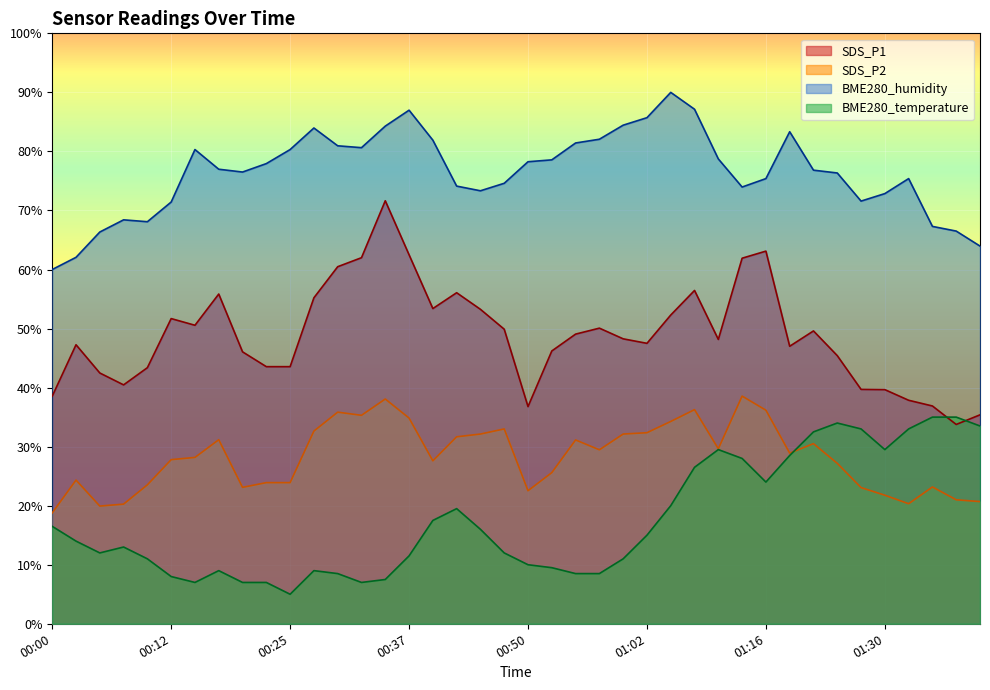

Is the value of SDS_P2 at 00:00 greater than the value of BME280_humidity at 00:32?

No